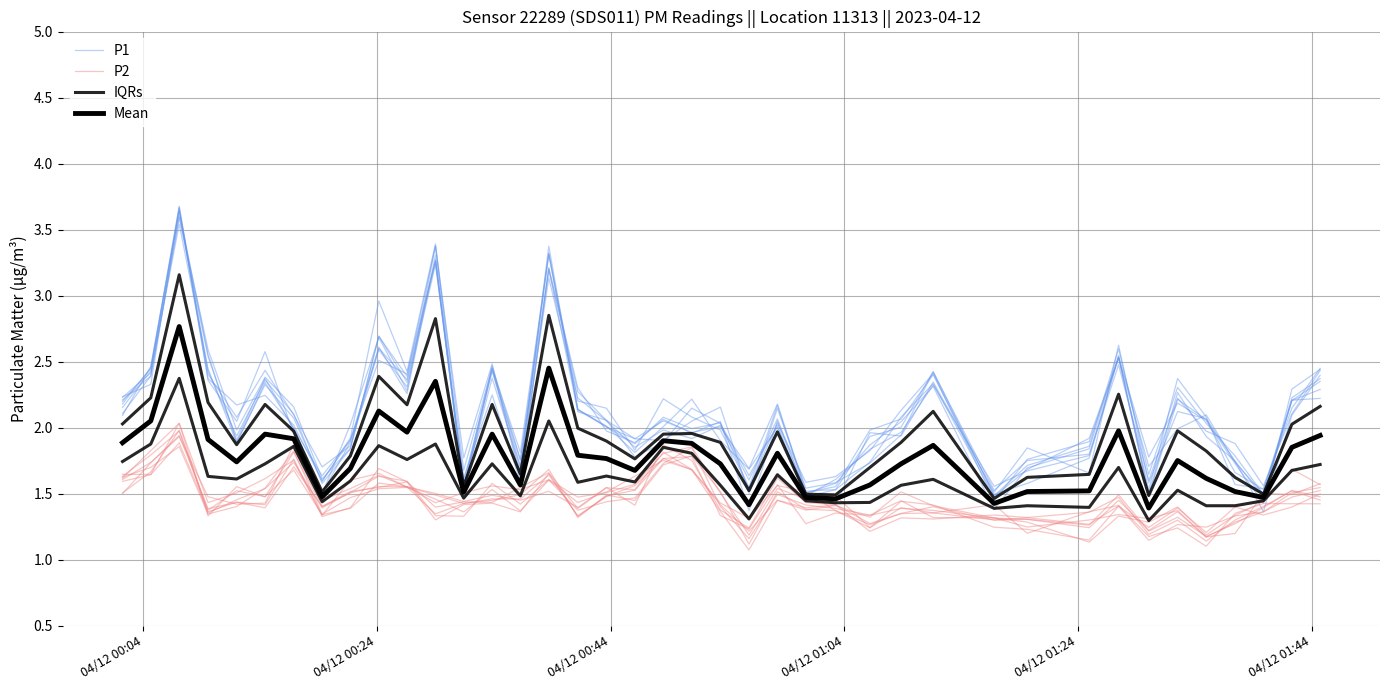

At how many categories does at least one series exceed 2?

22